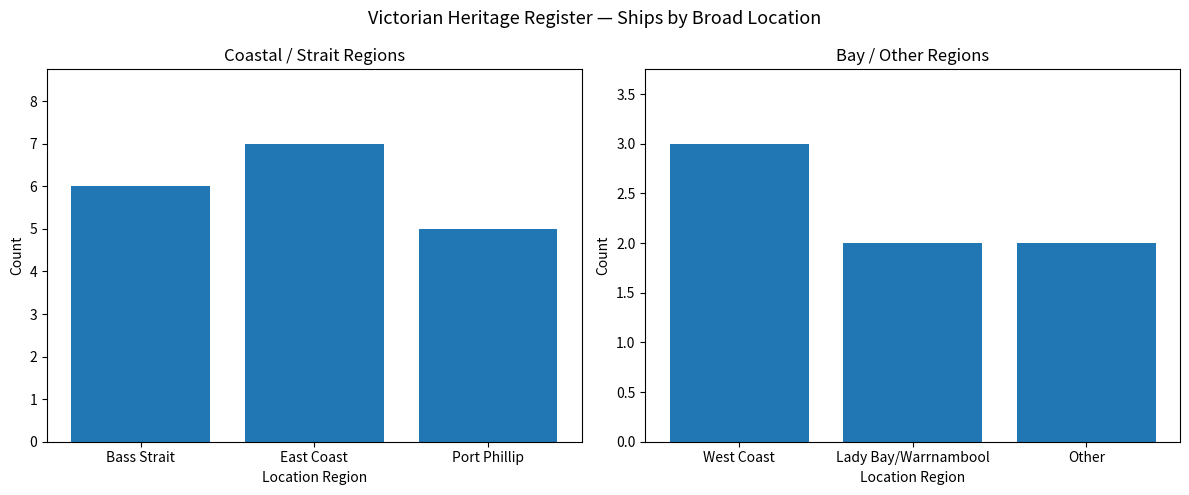

The chart shows a value of 5 at West Coast. True or false?

False